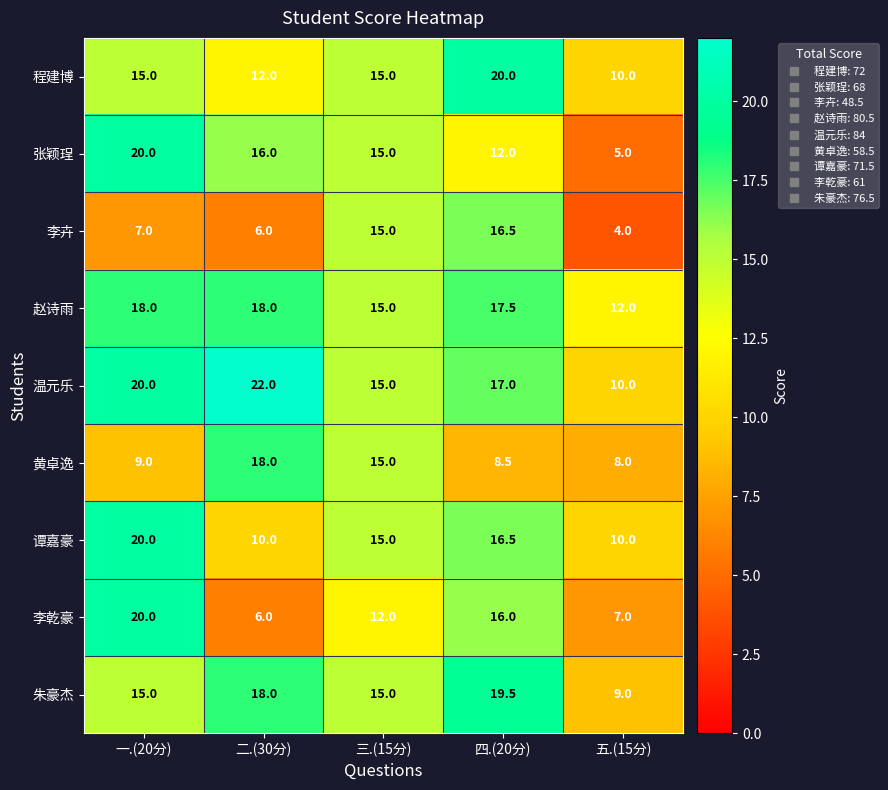

List the labels in order of 李乾豪 value, smallest first.

二.(30分), 五.(15分), 三.(15分), 四.(20分), 一.(20分)